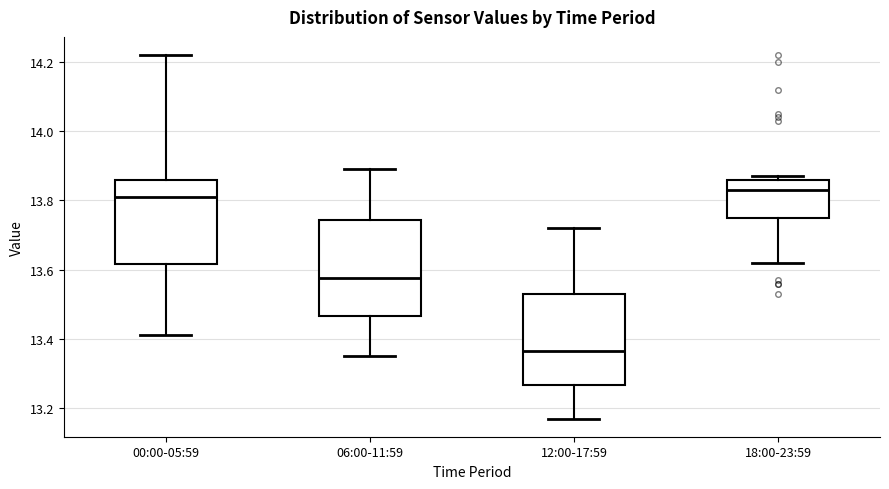

Reading left to right, transcribe this box plot: for each box, give where its median line is, the range the box spans, and where its two whiskers end, as read against the y-axis. The values are not printed on the chart, so give them approximately, as read against the axis.

00:00-05:59: median 13.82, box 13.62 to 13.86, whiskers 13.42 to 14.22
06:00-11:59: median 13.58, box 13.46 to 13.74, whiskers 13.36 to 13.90
12:00-17:59: median 13.36, box 13.26 to 13.54, whiskers 13.18 to 13.72
18:00-23:59: median 13.84, box 13.76 to 13.86, whiskers 13.62 to 13.88